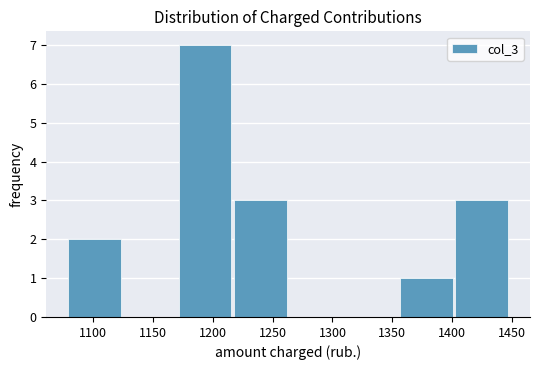

Reading left to right, transcribe this chart: for each bar, give the range it covers on the x-axis and its height. Neither the bar edges nor the heights are printed on the chart, so give them approximately, as read against the axes.

1080 to 1125: 2
1125 to 1170: 0
1170 to 1220: 7
1220 to 1265: 3
1265 to 1310: 0
1310 to 1355: 0
1355 to 1405: 1
1405 to 1450: 3